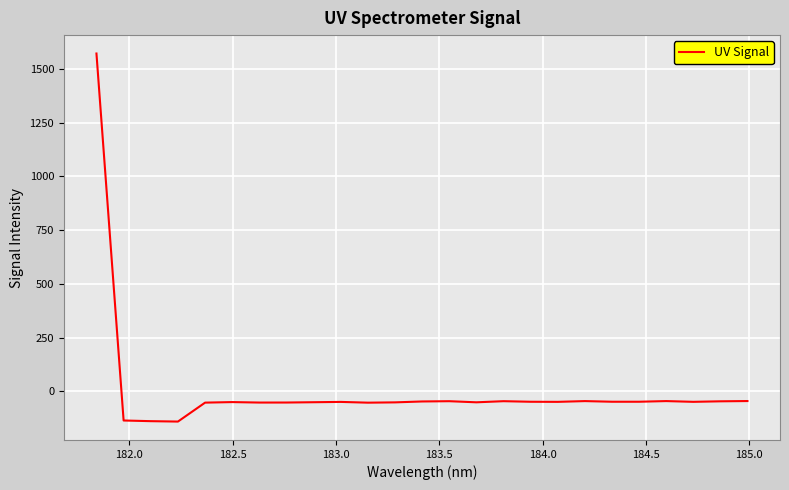

What is the smallest value displayed?

-140.5